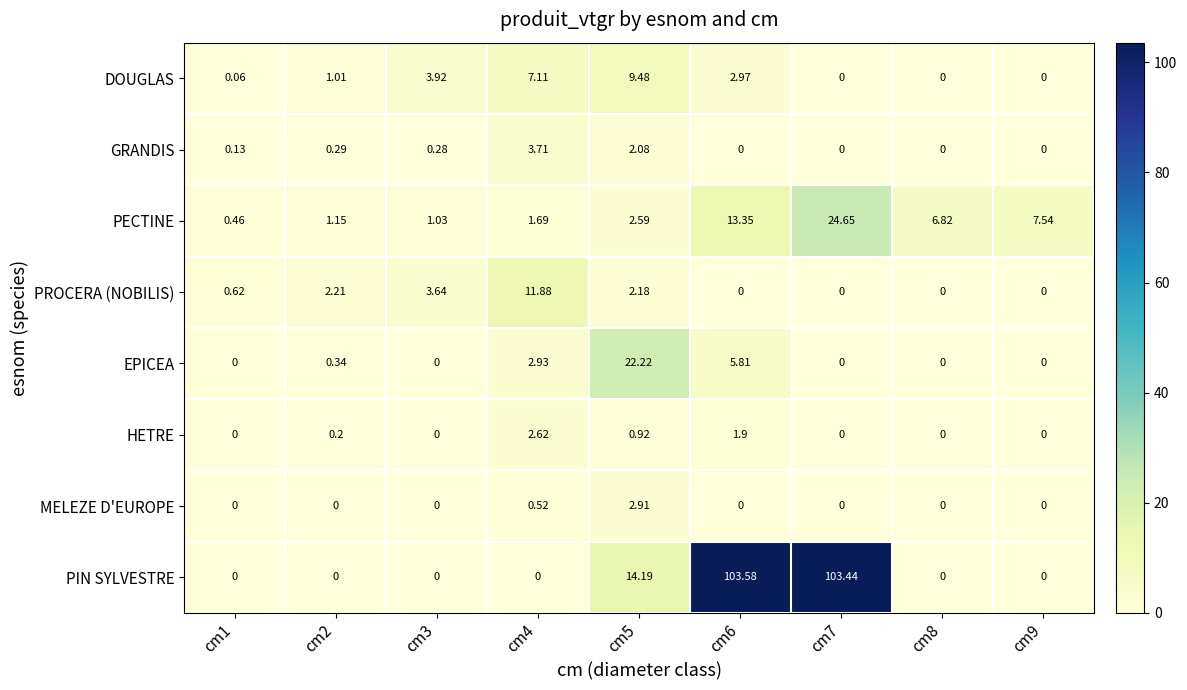

Is the value of MELEZE D'EUROPE at cm2 greater than the value of HETRE at cm4?

No